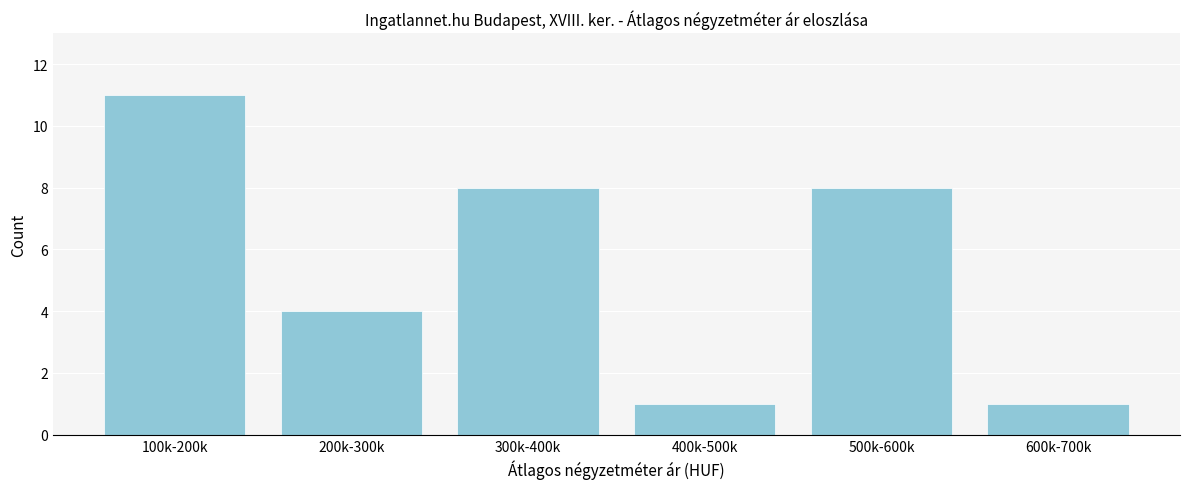

Reading left to right, what are all the values shown in this chart?

11	4	8	1	8	1